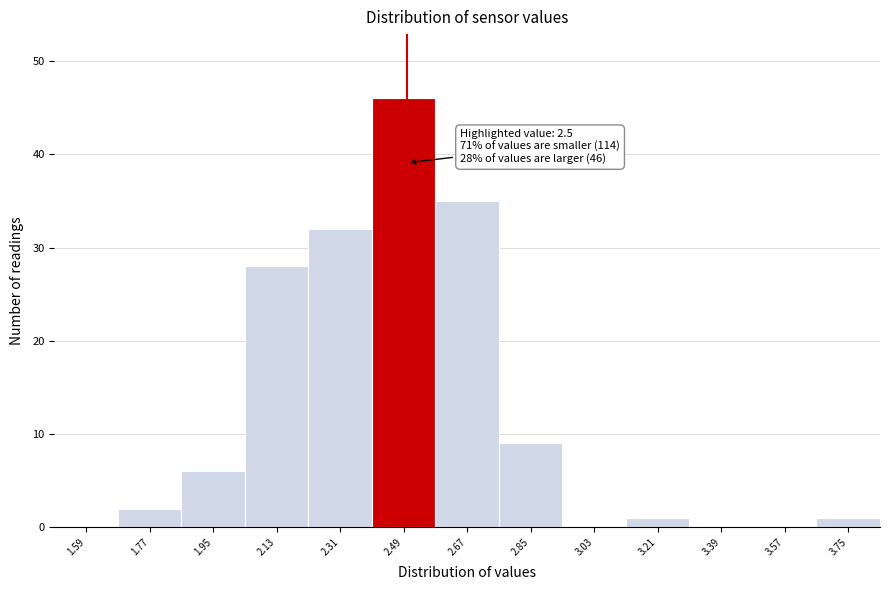

Which range on the x-axis has the tallest bar?

2.40 to 2.58